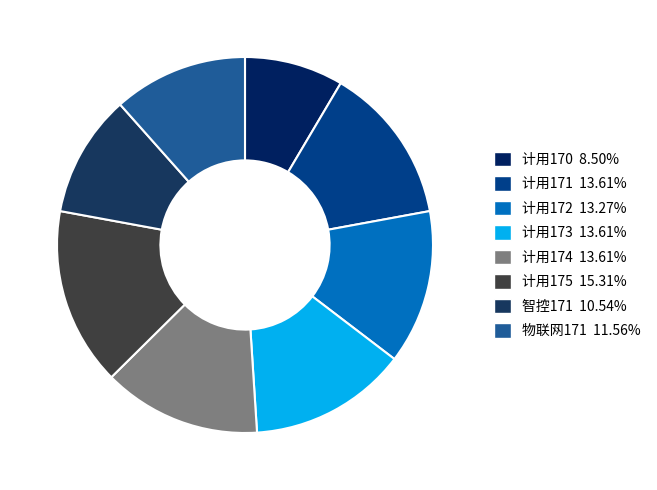

Count the number of slices in the pie.

8